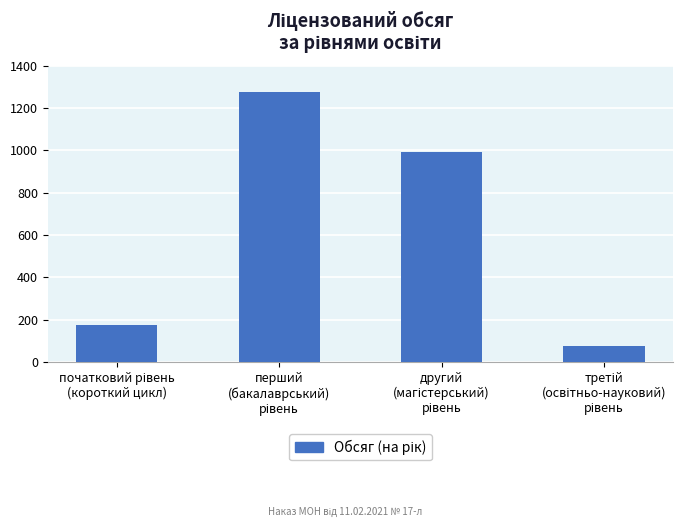

What is the difference between the maximum and minimum values?

1198